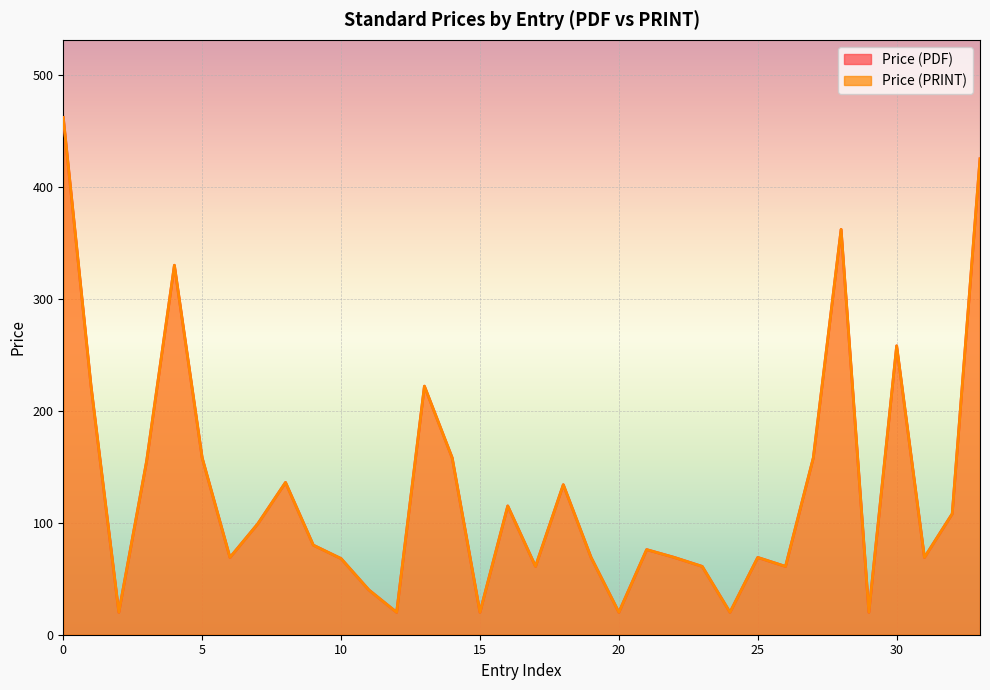

At how many categories does at least one series exceed 413?

2